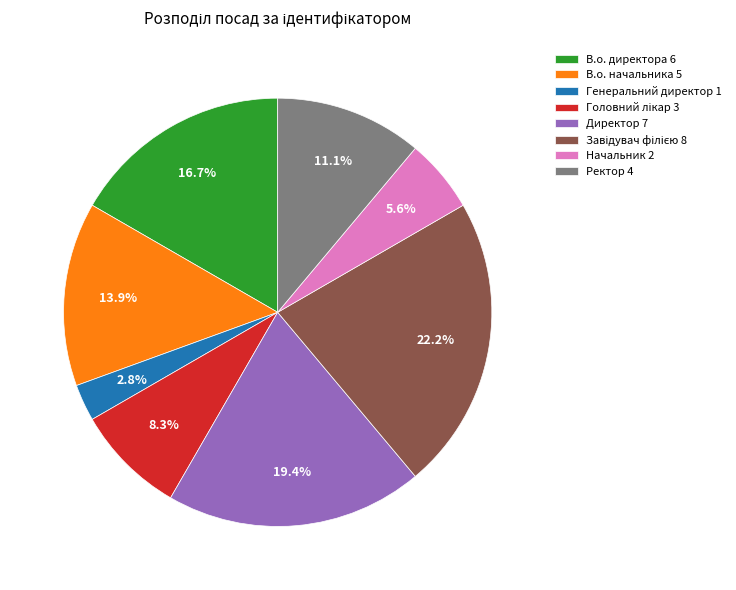

What percentage is the Начальник slice, to the nearest percent?

6%